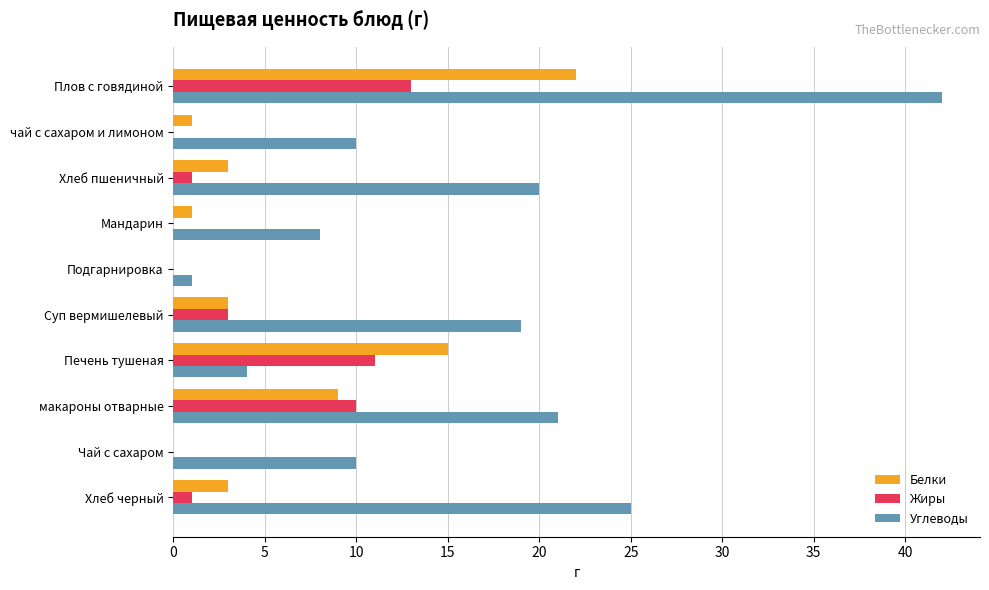

True or false: Белки has a value of 9 at макароны отварные.

True